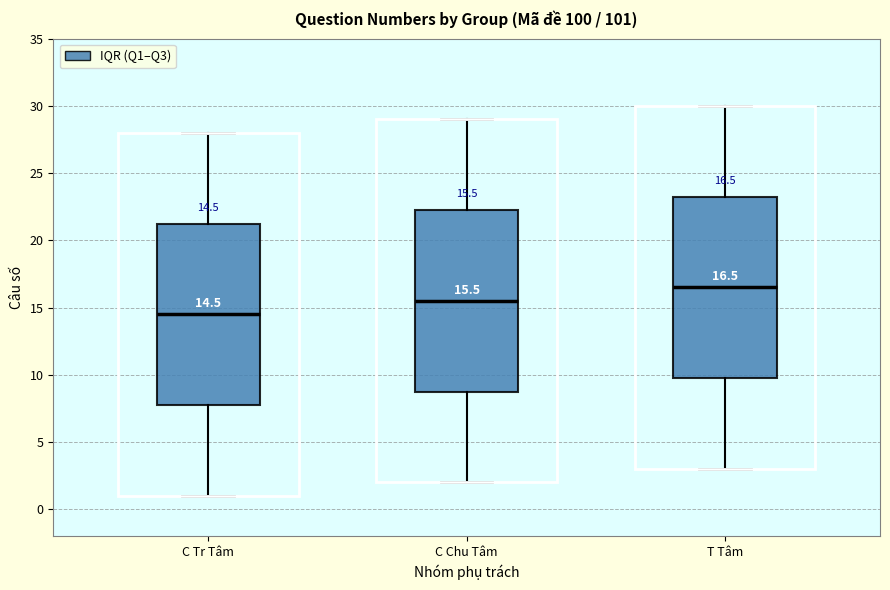

Which box has the highest median line?

T Tâm